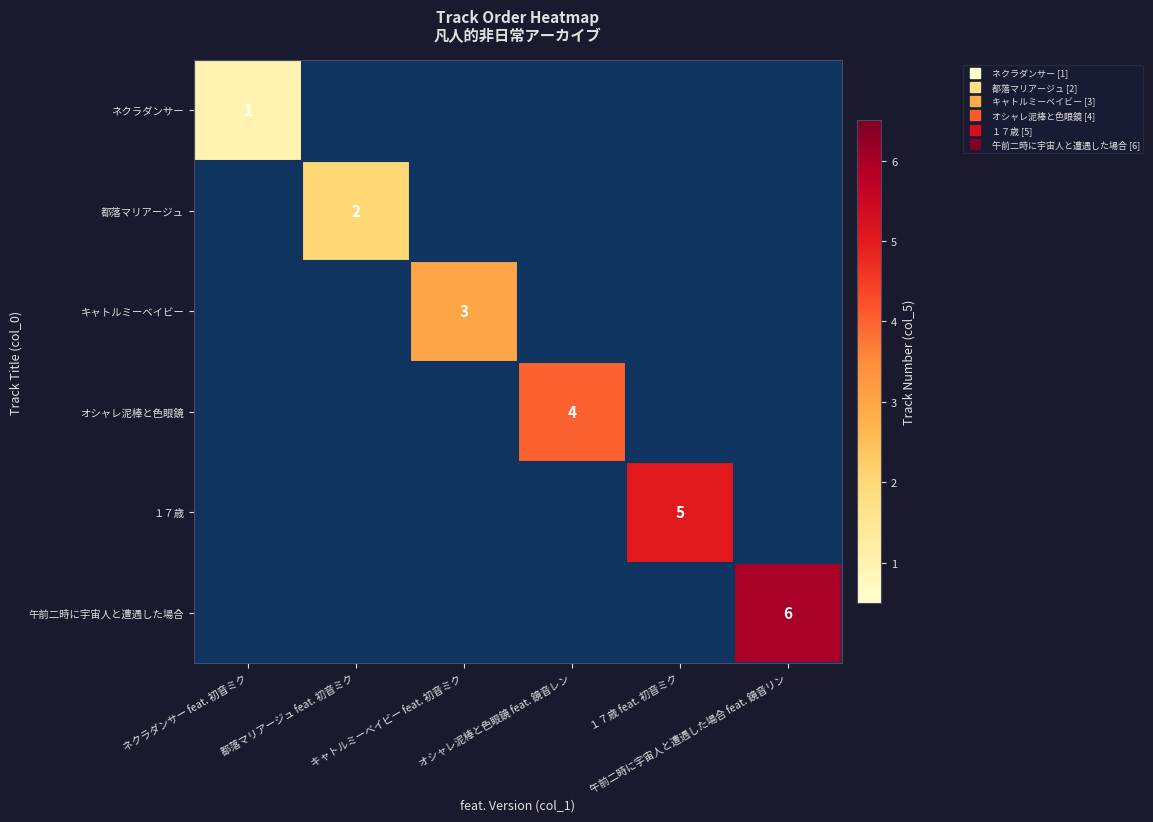

The １７歳 series shows -3 at オシャレ泥棒と色眼鏡 feat. 鏡音レン. True or false?

False